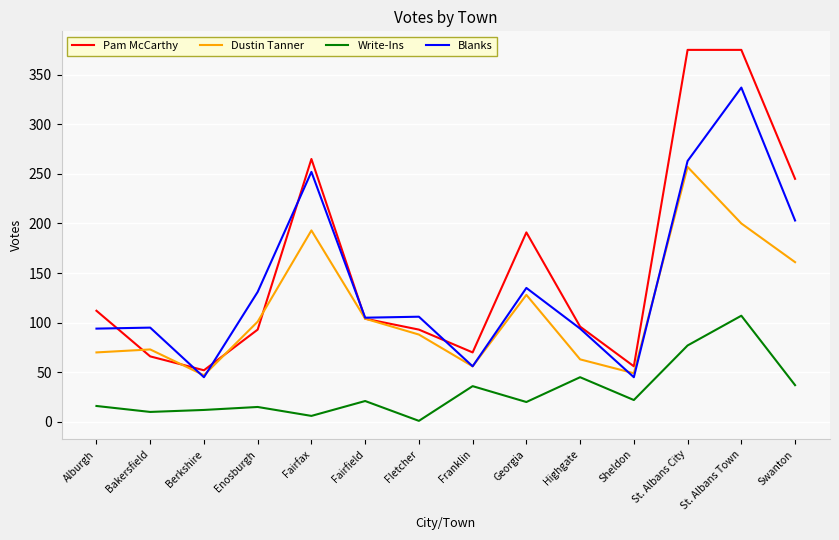

True or false: Pam McCarthy has a value of 104 at Fairfield.

True